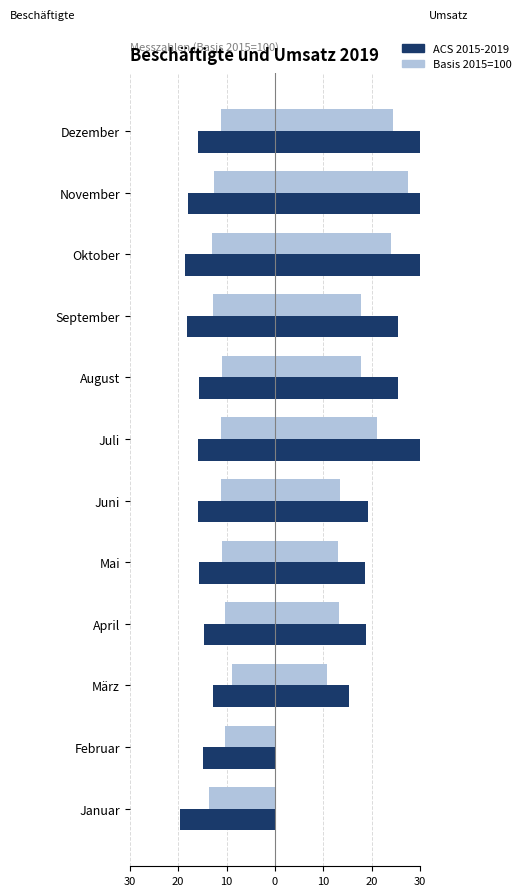

Between Februar and März, which is larger?

Februar